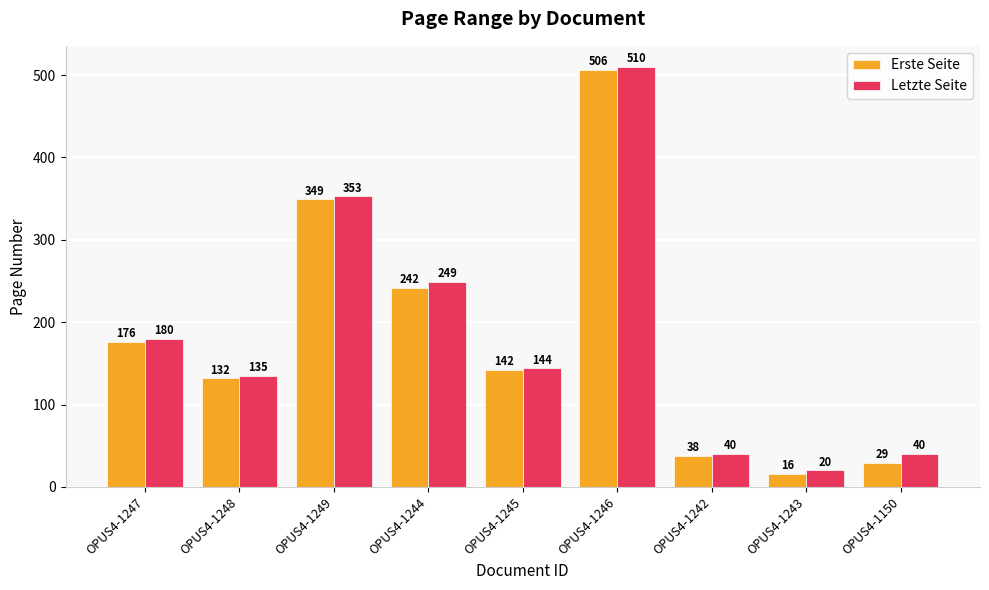

How many values in the Erste Seite series are below 142?

4